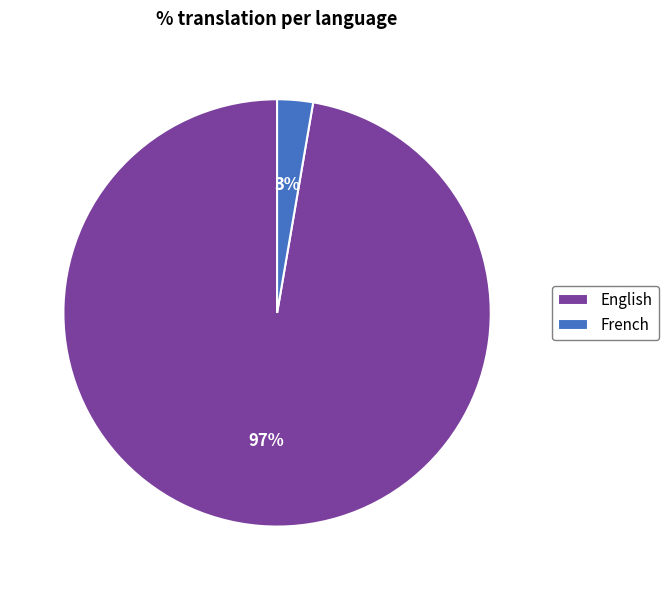

The French slice represents 3% of the pie. True or false?

True